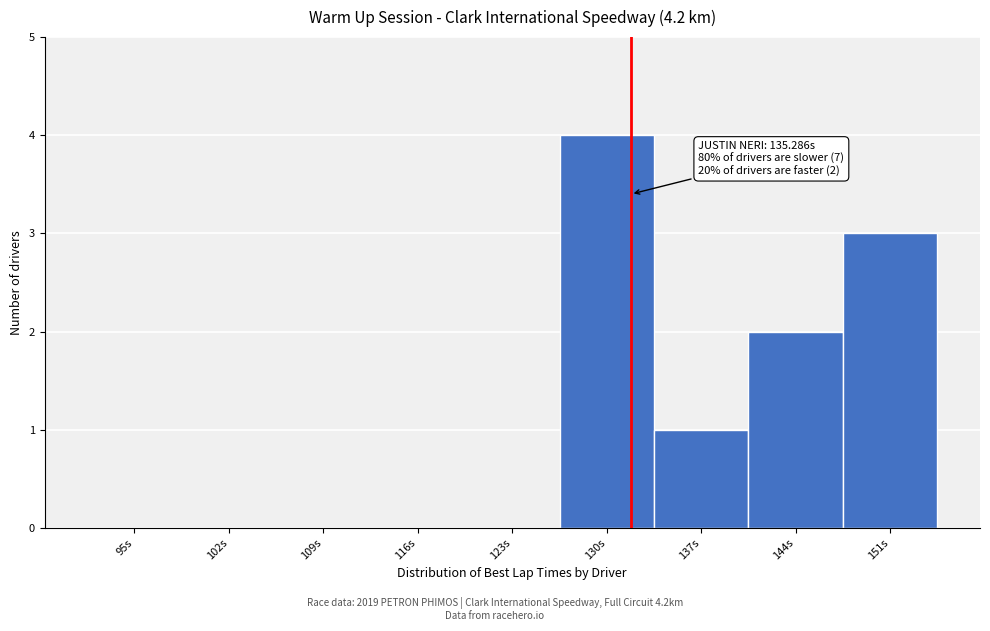

Reading left to right, list all the values displayed in this chart.

95s=0	102s=0	109s=0	116s=0	123s=0	130s=4	137s=1	144s=2	151s=3